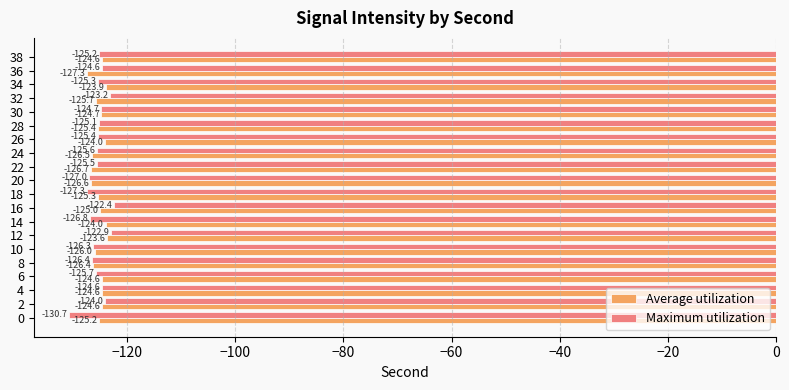

What is the difference between the second highest and minimum values in the Average utilization series?

3.4